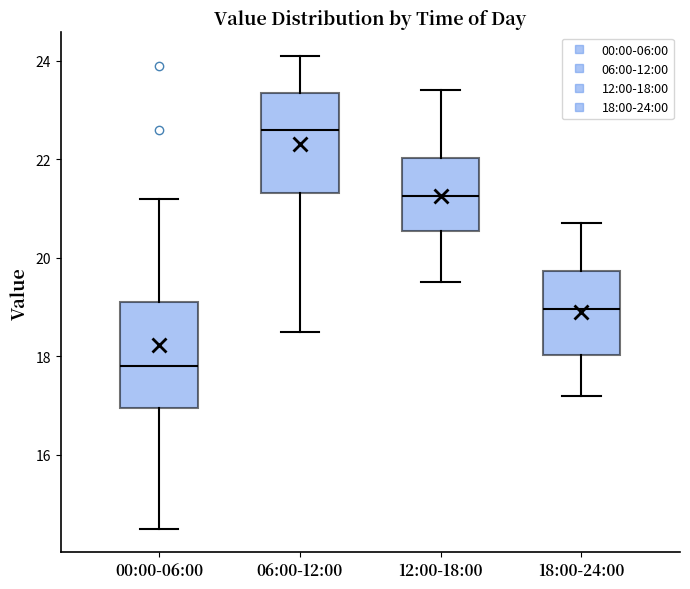

Where does the median line of the box for 12:00-18:00 sit on the y-axis? The values are not printed on the chart, so give them approximately, as read against the axis.

21.2